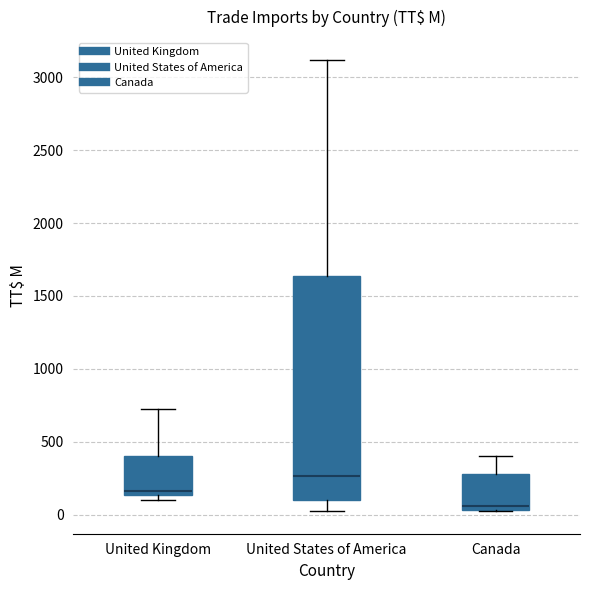

Comparing the boxes themselves (not the whiskers), which one is the tallest?

United States of America